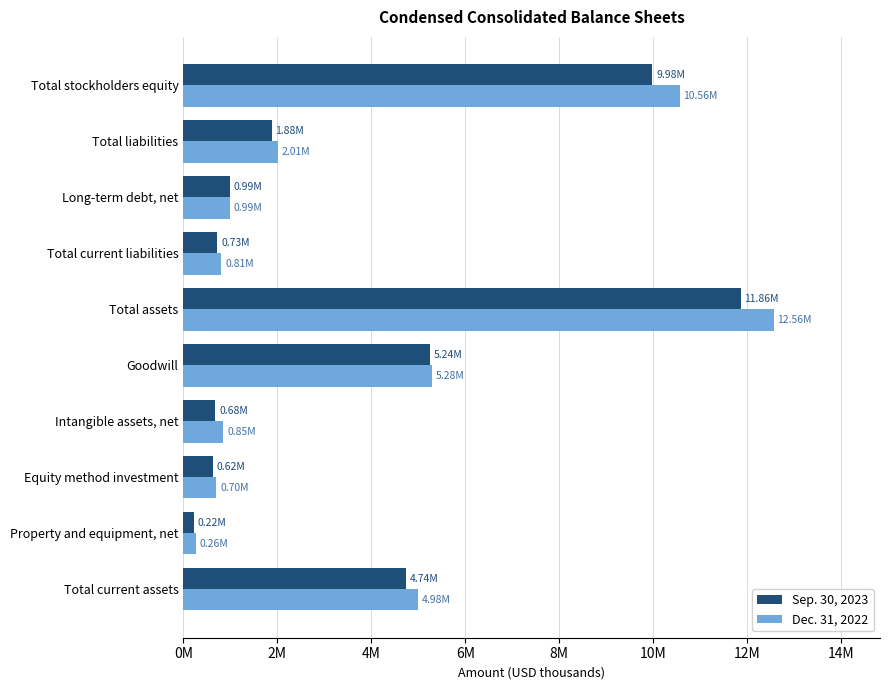

What are all the series names shown in the legend?

Sep. 30, 2023, Dec. 31, 2022